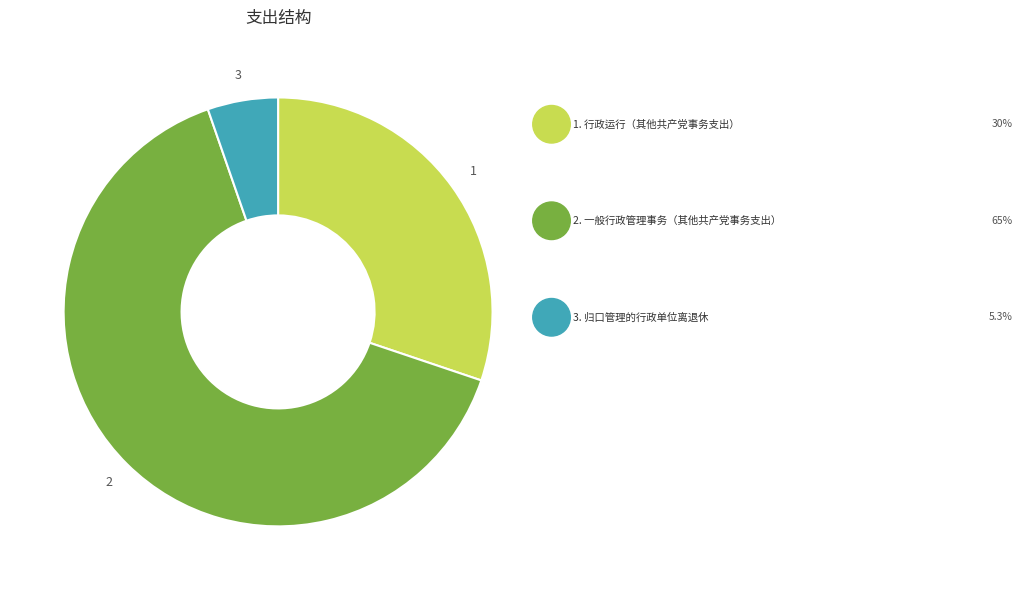

Does any single category account for the majority?

Yes